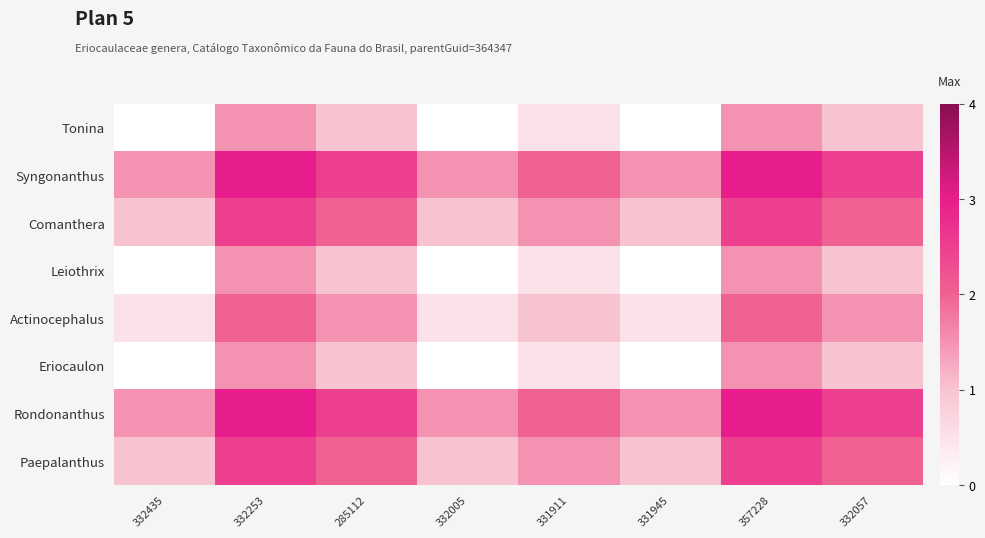

Reading left to right, extract all data points from this chart.

Tonina: 332435=0.0	332253=1.5	285112=1.0	332005=0.0	331911=0.5	331945=0.0	357228=1.5	332057=1.0
Syngonanthus: 332435=1.5	332253=3.0	285112=2.5	332005=1.5	331911=2.0	331945=1.5	357228=3.0	332057=2.5
Comanthera: 332435=1.0	332253=2.5	285112=2.0	332005=1.0	331911=1.5	331945=1.0	357228=2.5	332057=2.0
Leiothrix: 332435=0.0	332253=1.5	285112=1.0	332005=0.0	331911=0.5	331945=0.0	357228=1.5	332057=1.0
Actinocephalus: 332435=0.5	332253=2.0	285112=1.5	332005=0.5	331911=1.0	331945=0.5	357228=2.0	332057=1.5
Eriocaulon: 332435=0.0	332253=1.5	285112=1.0	332005=0.0	331911=0.5	331945=0.0	357228=1.5	332057=1.0
Rondonanthus: 332435=1.5	332253=3.0	285112=2.5	332005=1.5	331911=2.0	331945=1.5	357228=3.0	332057=2.5
Paepalanthus: 332435=1.0	332253=2.5	285112=2.0	332005=1.0	331911=1.5	331945=1.0	357228=2.5	332057=2.0